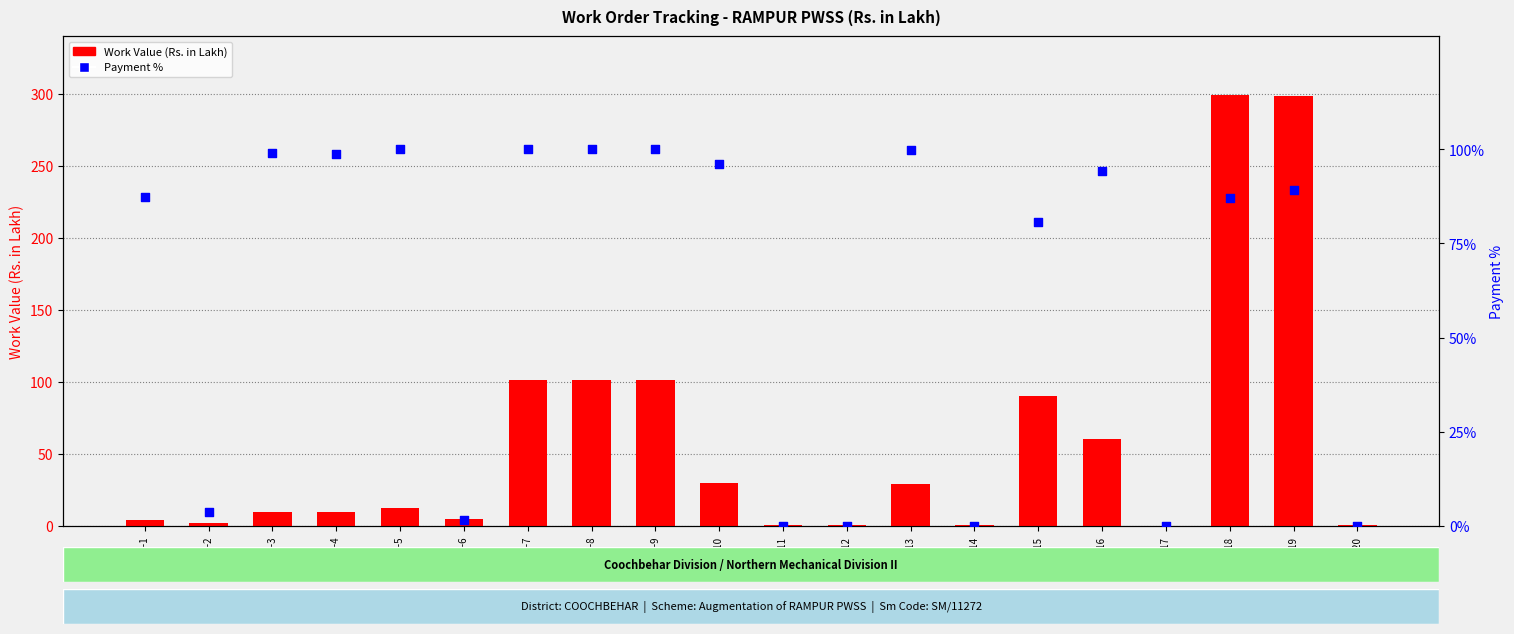

Is the value of Work Value (Rs. in Lakh) at WO-5 greater than the value of Payment % at WO-11?

Yes